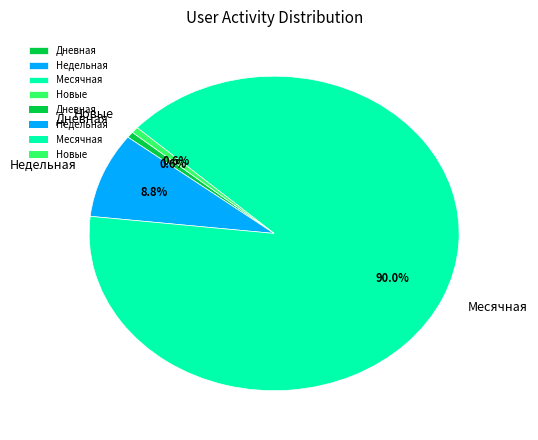

How many slices are in this pie chart?

4